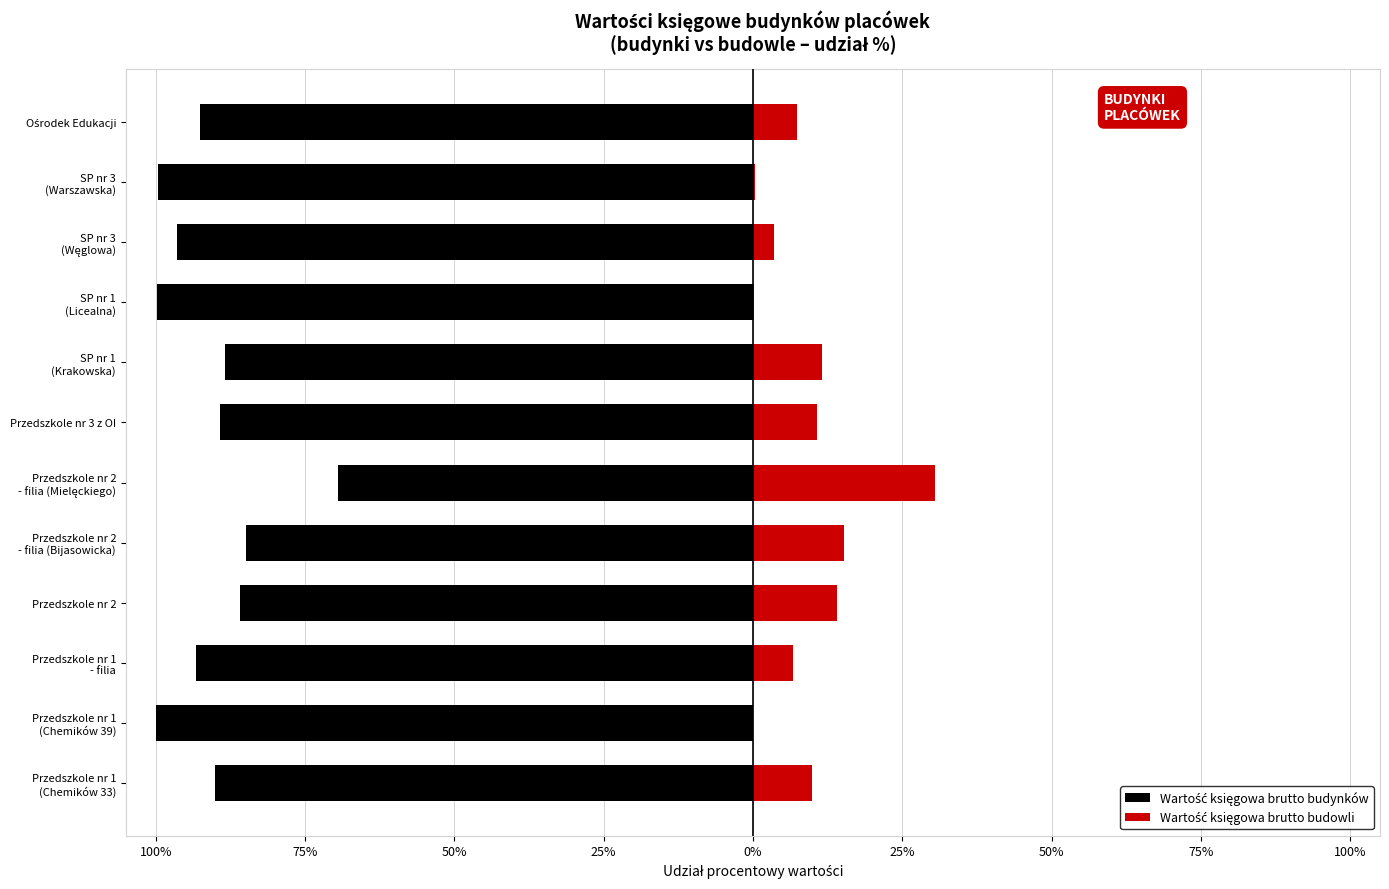

What is the value of the Wartość księgowa brutto budynków bar at the 4th from the left?

-86.0